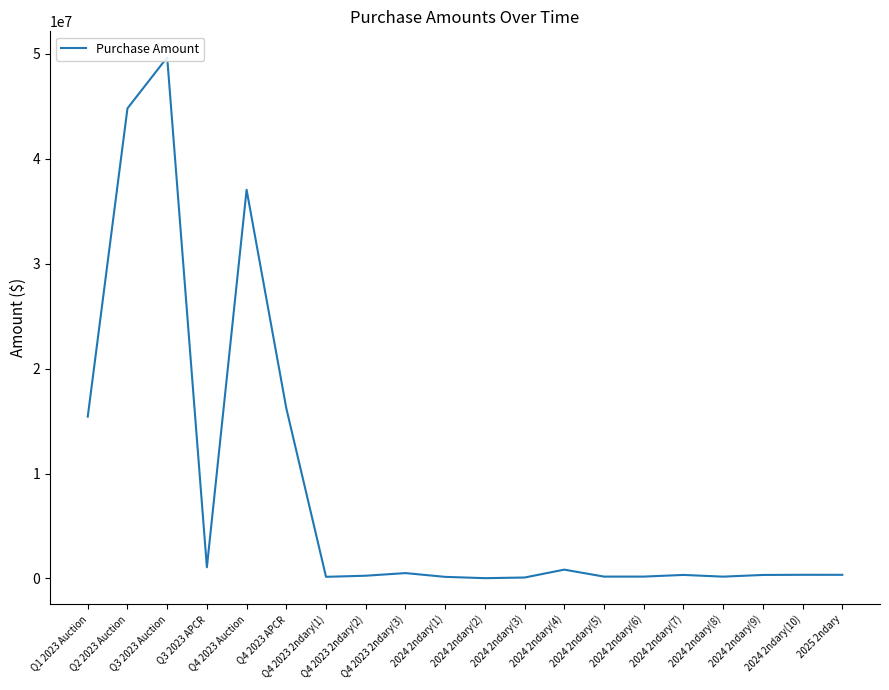

Reading right to left, extract all data points from this chart.

2025 2ndary=350000	2024 2ndary(10)=352500	2024 2ndary(9)=337500	2024 2ndary(8)=176250	2024 2ndary(7)=340000	2024 2ndary(6)=180000	2024 2ndary(5)=180000	2024 2ndary(4)=843750	2024 2ndary(3)=93000	2024 2ndary(2)=31000	2024 2ndary(1)=155000	Q4 2023 2ndary(3)=515000	Q4 2023 2ndary(2)=263750	Q4 2023 2ndary(1)=158700	Q4 2023 APCR=16220826	Q4 2023 Auction=37049460	Q3 2023 APCR=1071216	Q3 2023 Auction=49667640	Q2 2023 Auction=44808000	Q1 2023 Auction=15423000